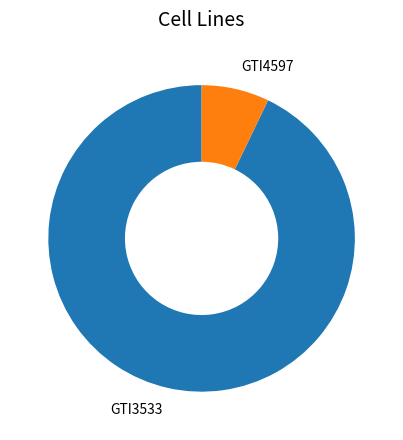

Rank the categories by value from lowest to highest.

GTI4597, GTI3533